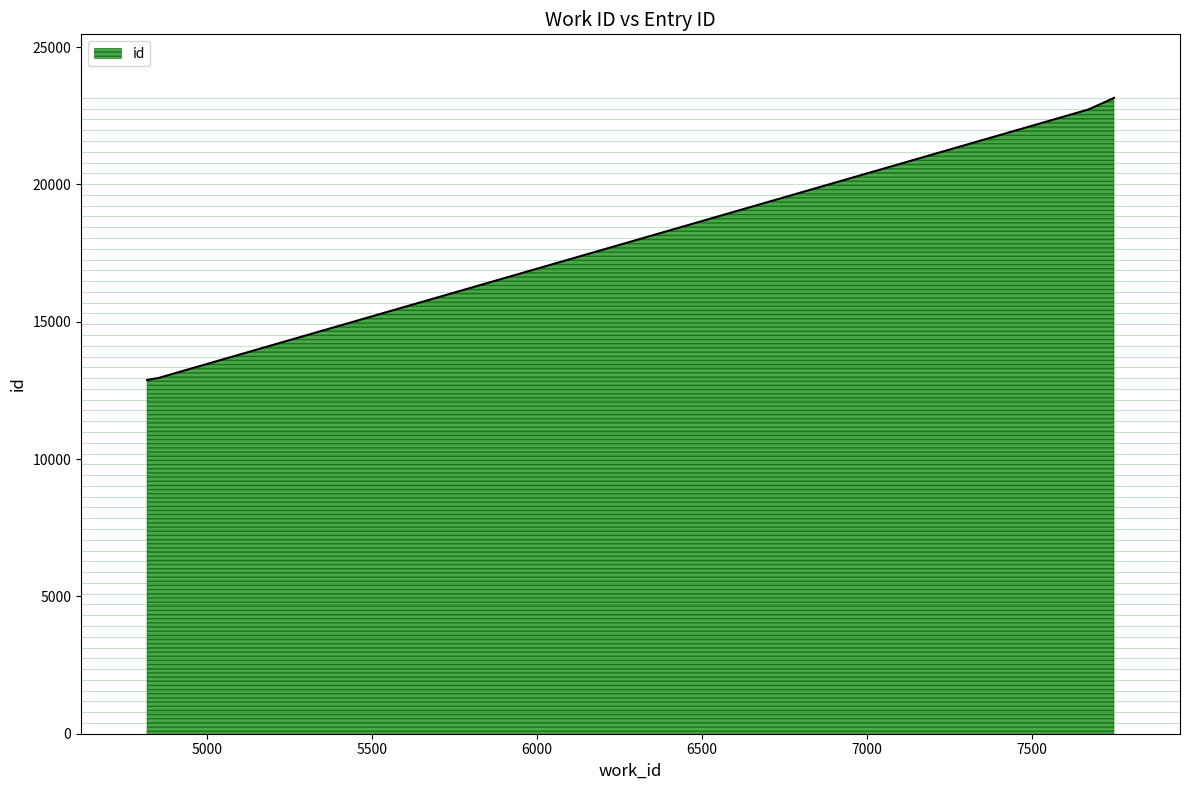

True or false: the data has more than 0 interior local peaks.

False